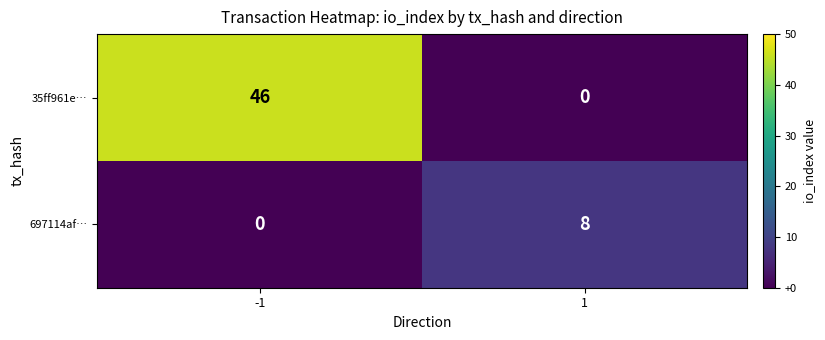

List the series in order of their peak value, highest first.

35ff961e…, 697114af…